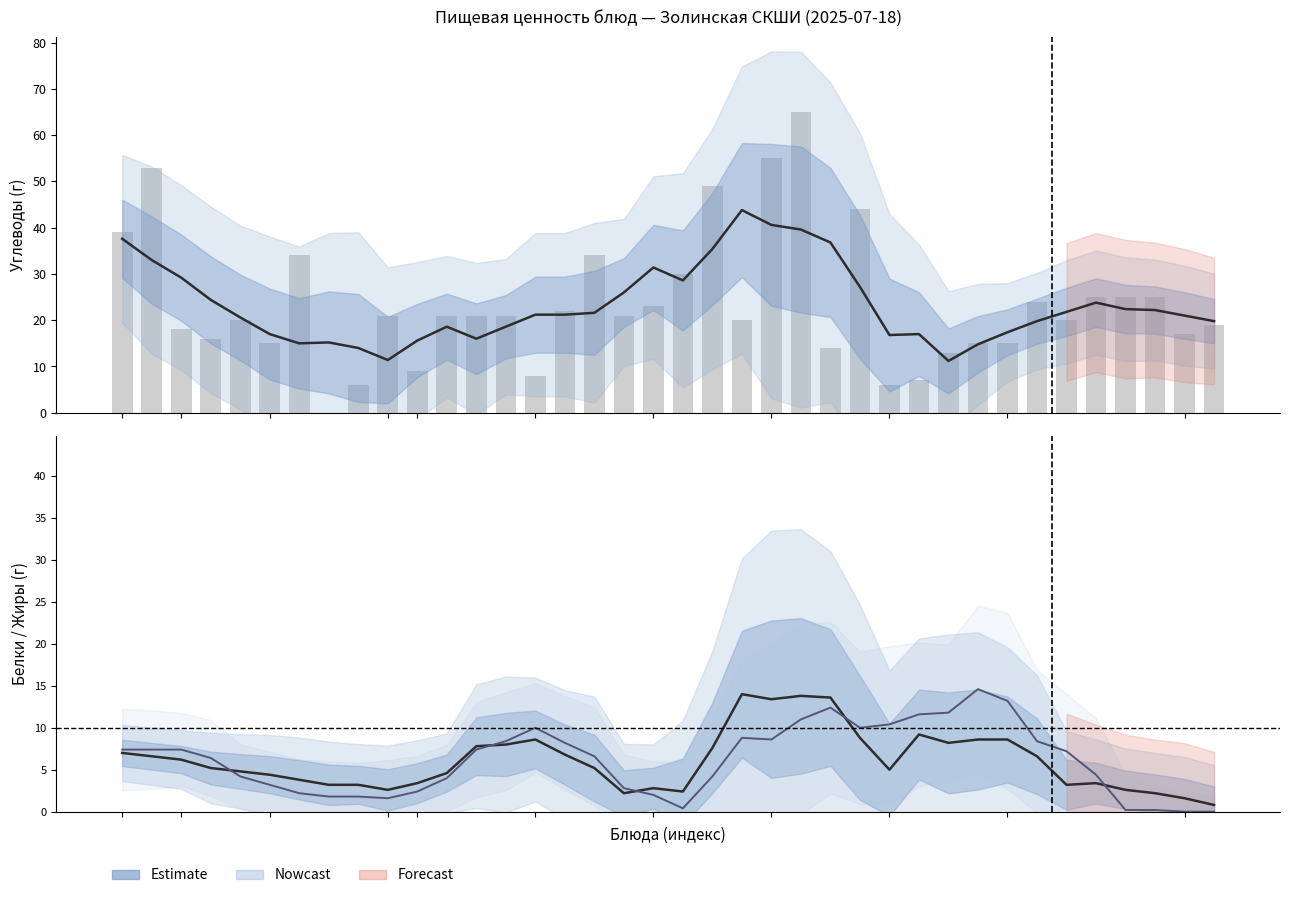

At which label does Углеводы (сглаж.) reach its minimum?

28